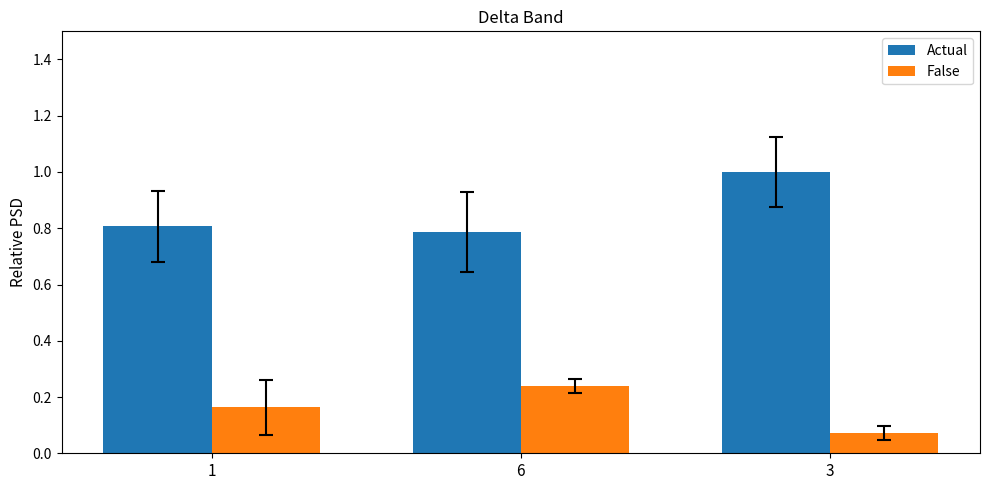

At which label does Actual reach its minimum?

6